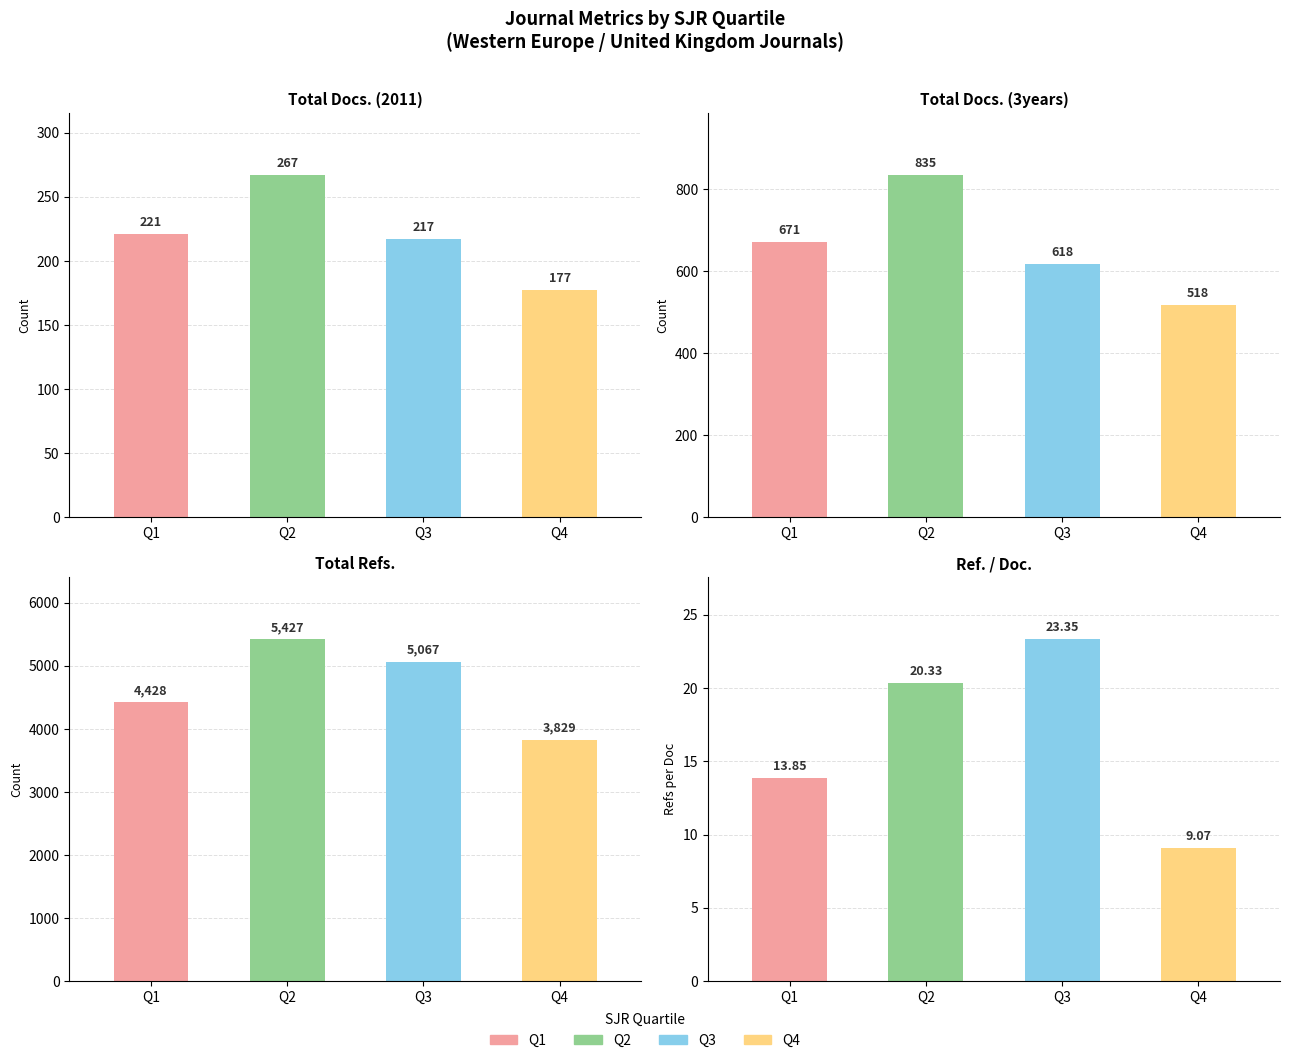

Rank the series at Q3 from lowest to highest value.

Ref. / Doc., Total Docs. (2011), Total Docs. (3years), Total Refs.